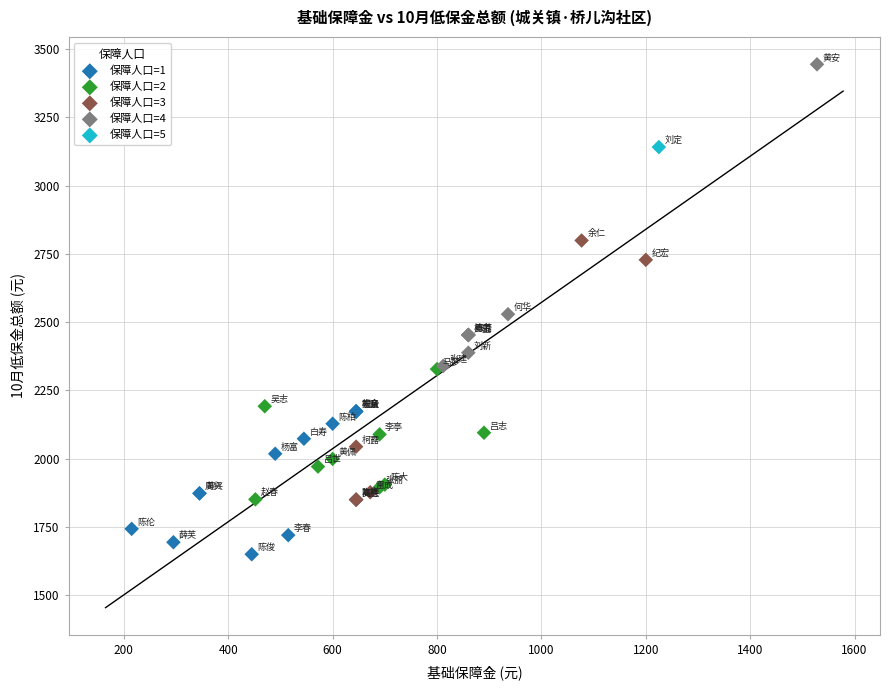

What are all the series names shown in the legend?

保障人口=1, 保障人口=2, 保障人口=3, 保障人口=4, 保障人口=5